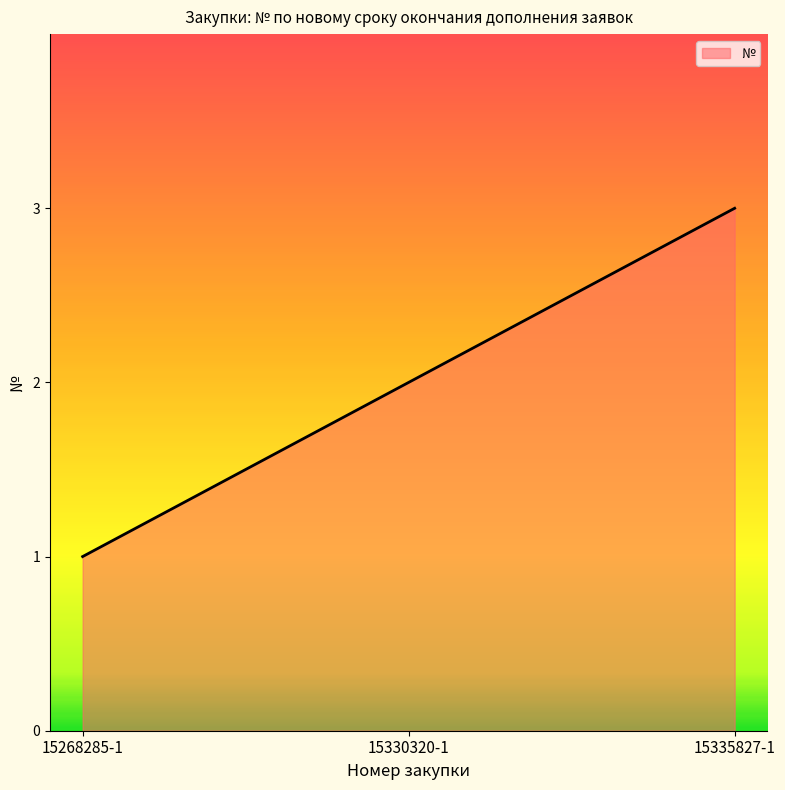

At which label is the value closest to 2?

15330320-1